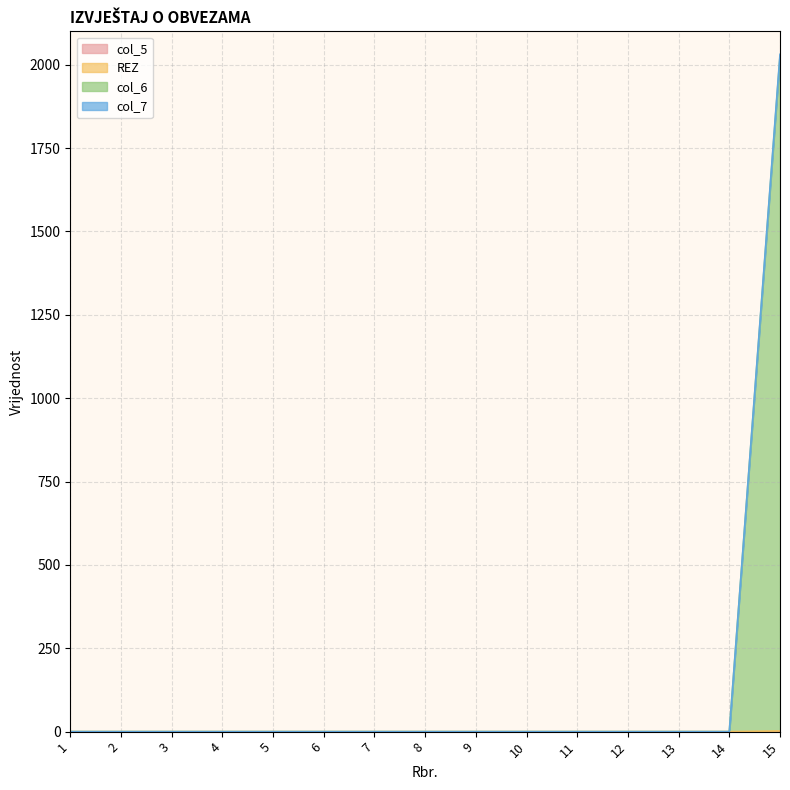

What is the sum of all col_7 values?

2031